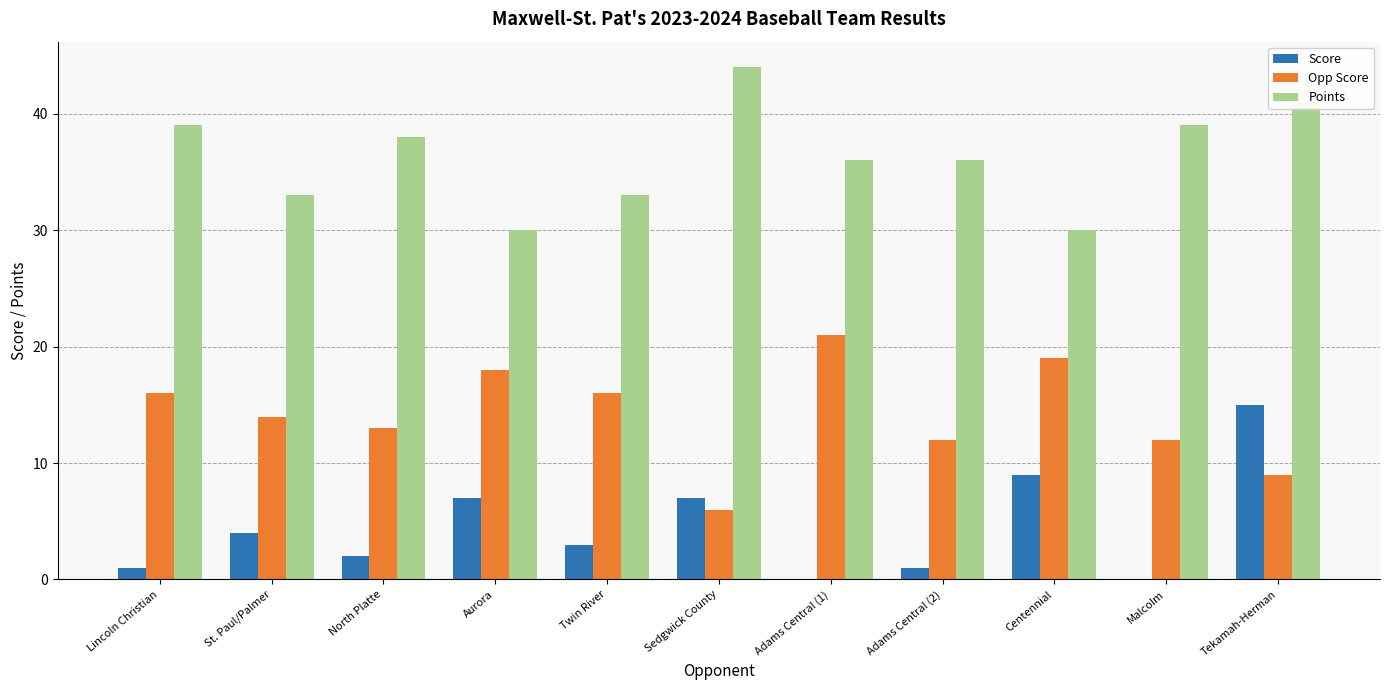

Which category has the highest value across all series?

Sedgwick County